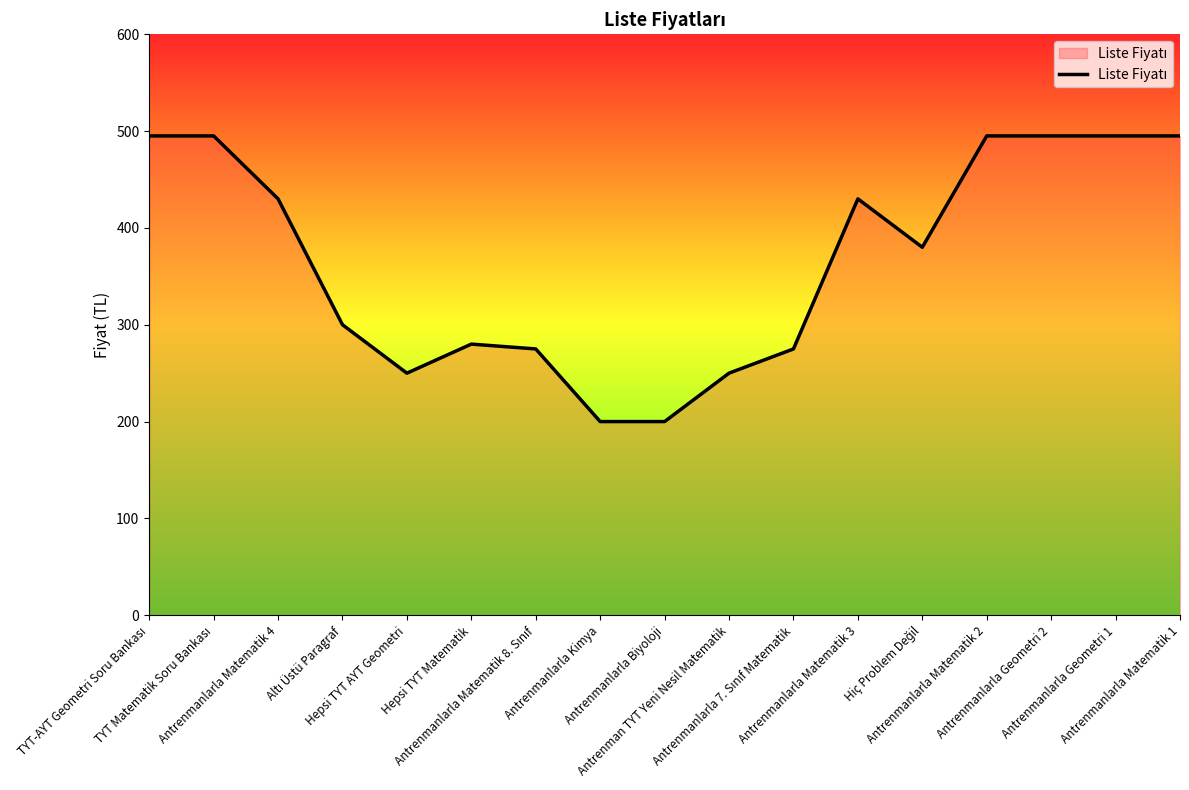

What is the minimum value shown in the chart?

200